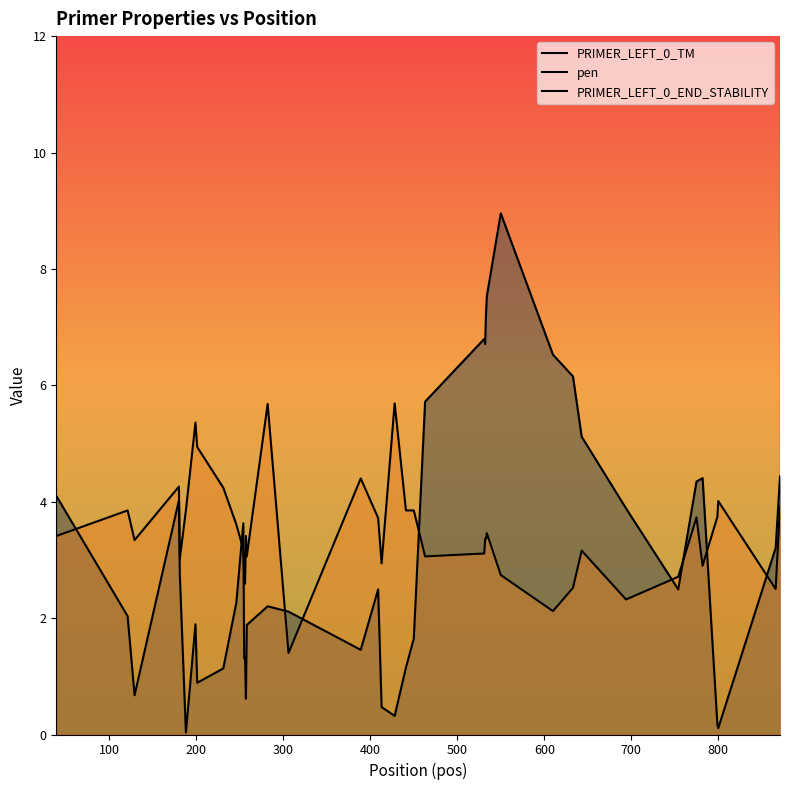

What is the difference between the maximum and minimum values in the PRIMER_LEFT_0_TM series?

5.1